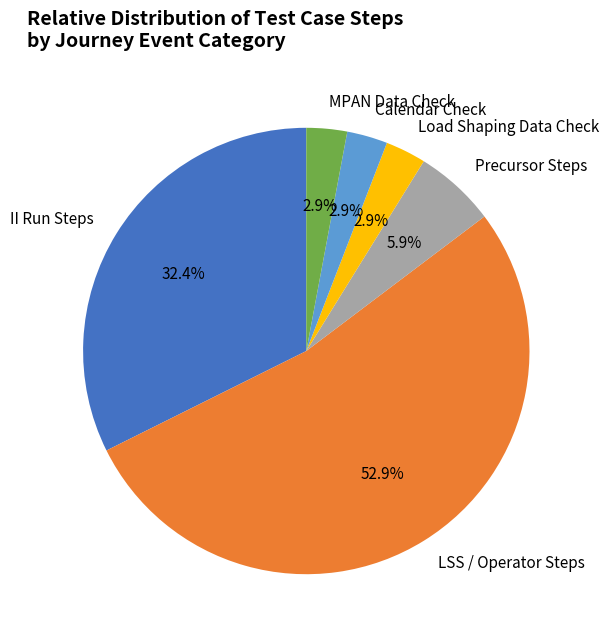

To the nearest percent, what is the difference between the largest and smallest slice percentages?

50%